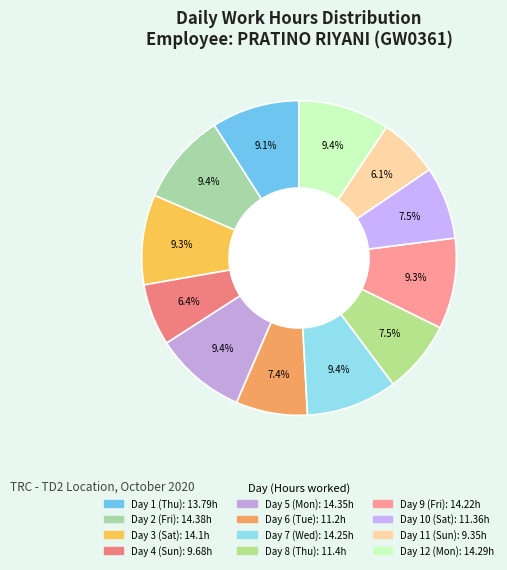

The Day 4 (Sun) slice represents 12% of the pie. True or false?

False